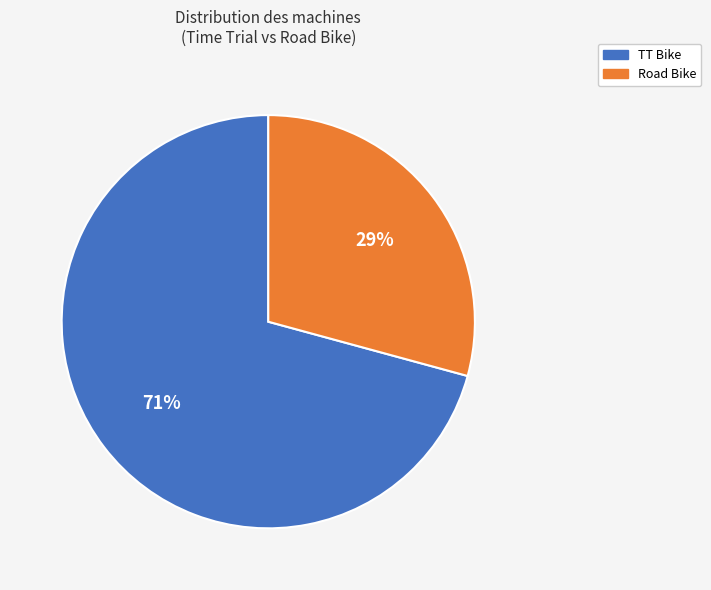

Is it true that Road Bike is 29% of the pie?

True